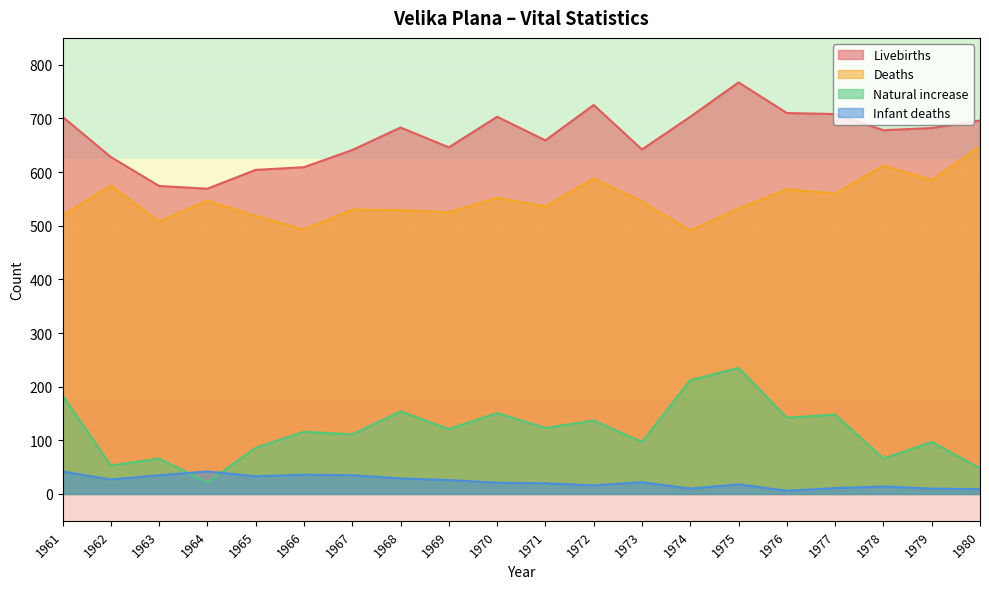

Is it true that Livebirths equals 696 at 1980?

True